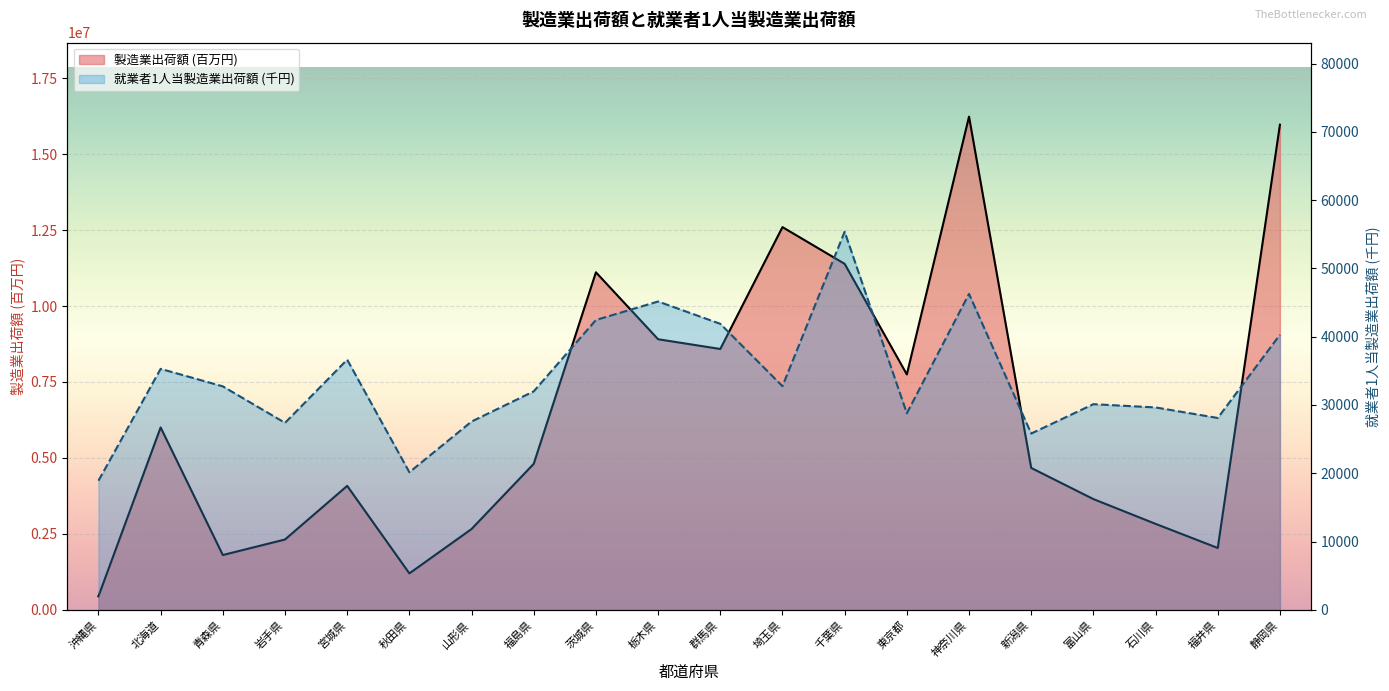

What are all the series names shown in the legend?

製造業出荷額 (百万円), 就業者1人当製造業出荷額 (千円)